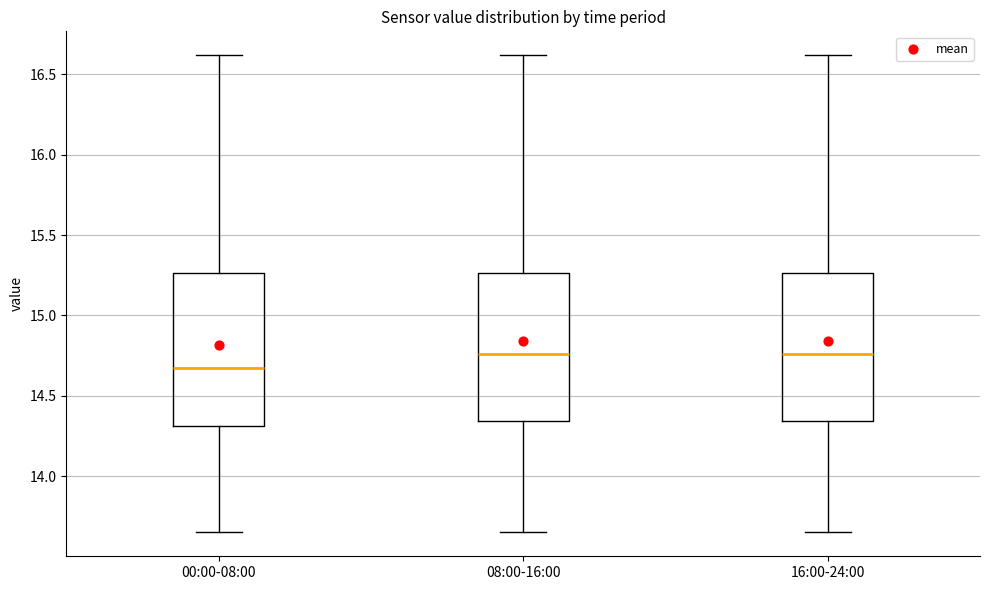

Where does the median line of the box for 00:00-08:00 sit on the y-axis? The values are not printed on the chart, so give them approximately, as read against the axis.

14.70